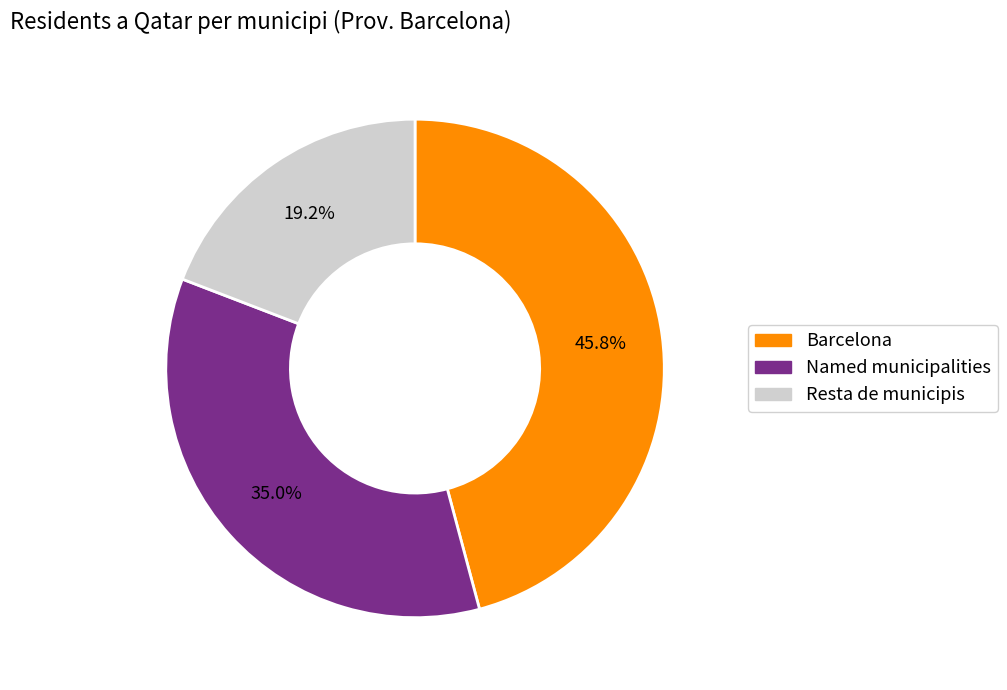

How many slices are in this pie chart?

3